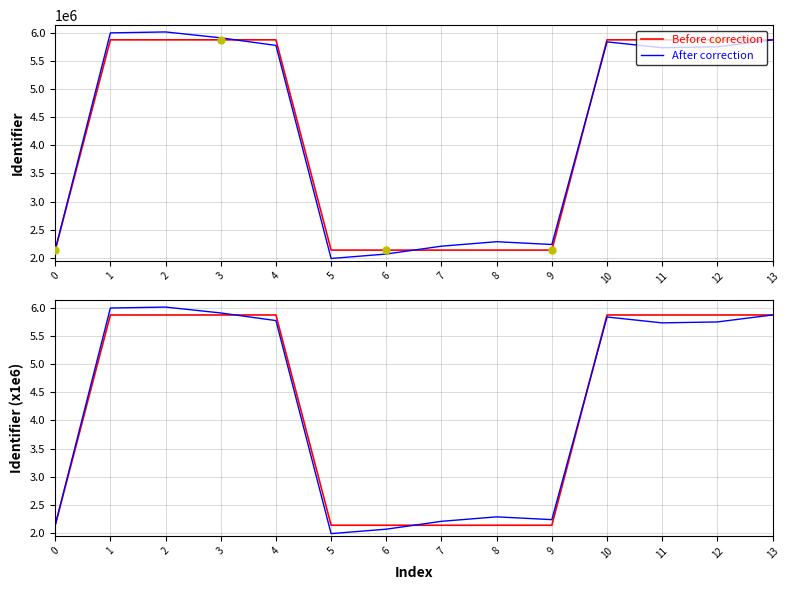

Reading left to right, transcribe all the data shown in this chart.

Before correction: 0=2.1	1=5.9	2=5.9	3=5.9	4=5.9	5=2.1	6=2.1	7=2.1	8=2.1	9=2.1	10=5.9	11=5.9	12=5.9	13=5.9
After correction: 0=2.1	1=6.0	2=6.0	3=5.9	4=5.8	5=2.0	6=2.1	7=2.2	8=2.3	9=2.2	10=5.8	11=5.7	12=5.7	13=5.9